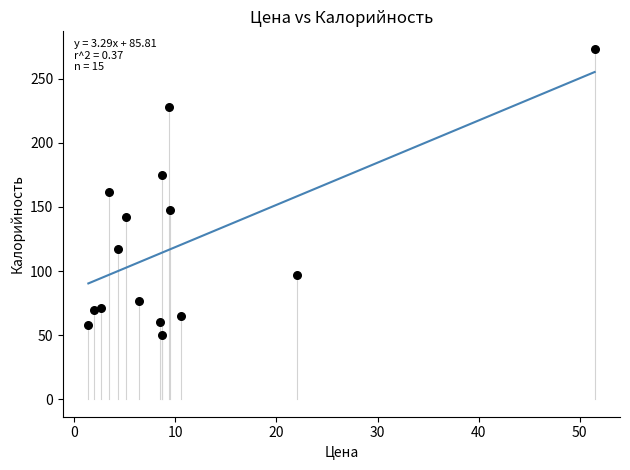

What is the range of X values (max minus min)?

50.1